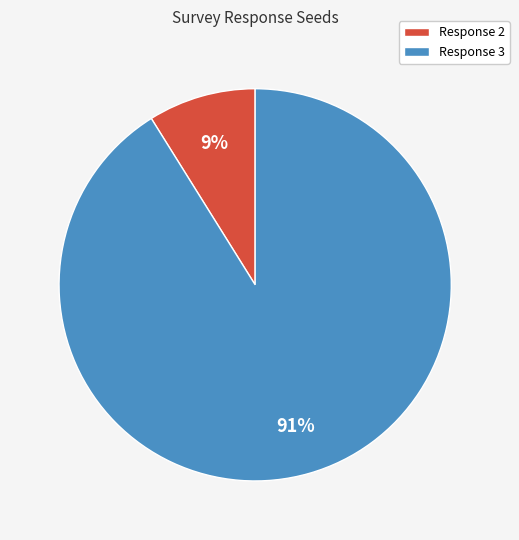

Combined, do Response 3 and Response 2 account for over 50%?

Yes